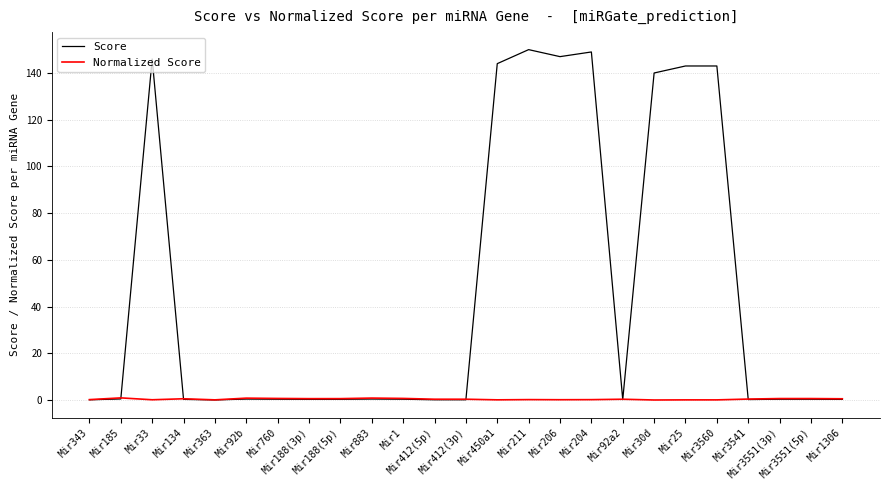

Which series has the largest total across all categories?

Score